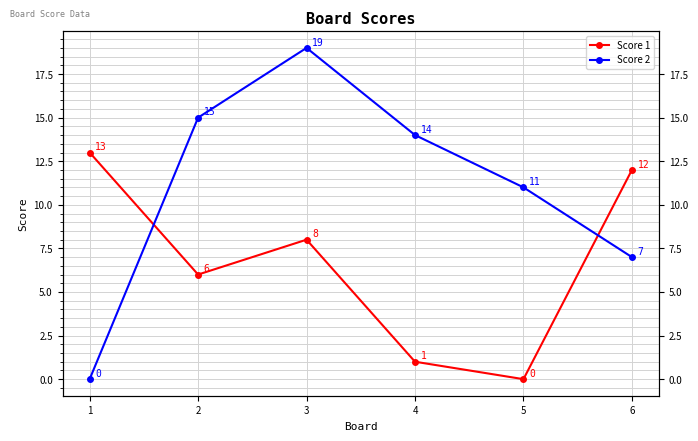

What is the total value across all series at 4?

15